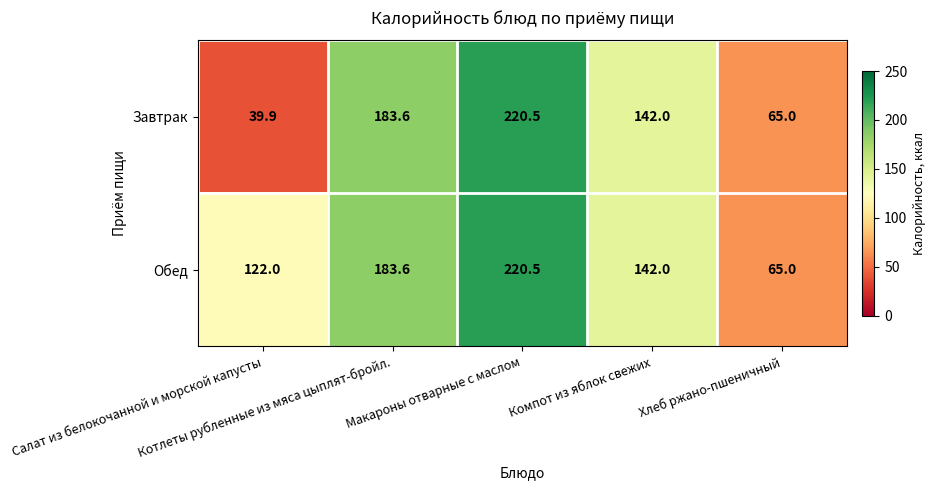

Which category has the lowest value across all series?

Салат из белокочанной и морской капусты